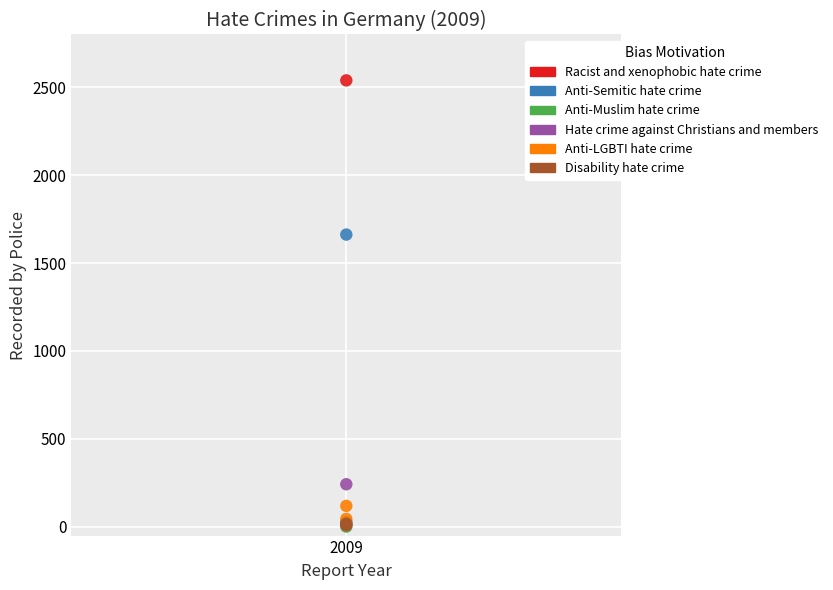

Which series contains the highest Y value?

Racist and xenophobic hate crime